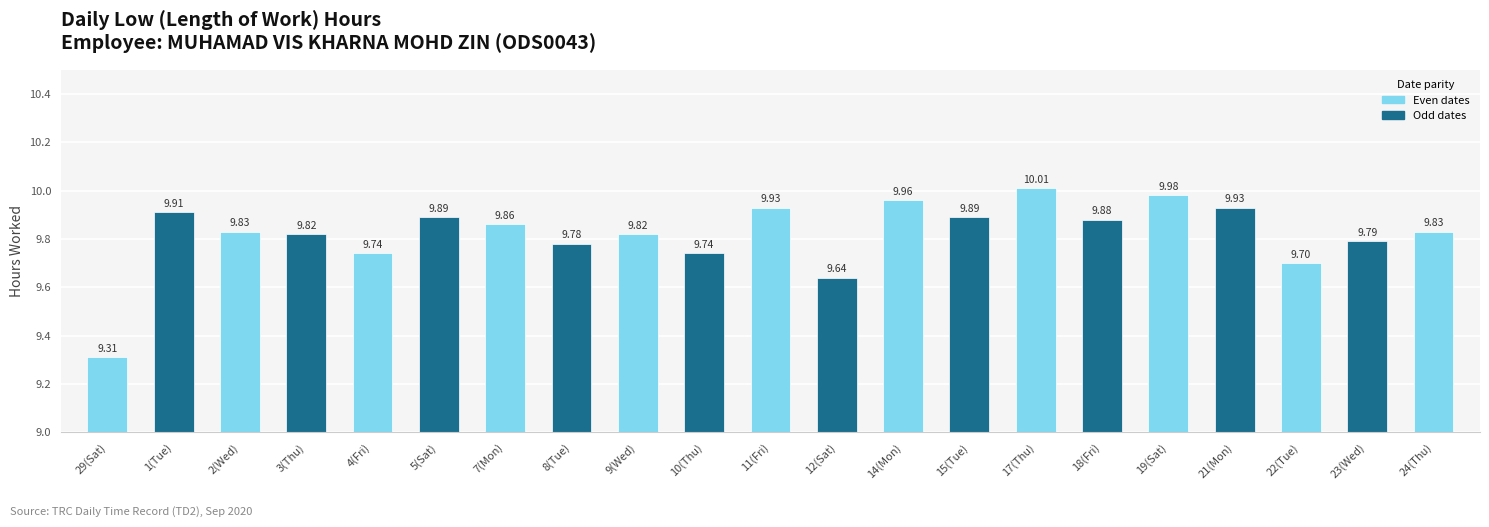

Approximately how many times larger is the value at 14(Mon) compared to 24(Thu)?

1.0